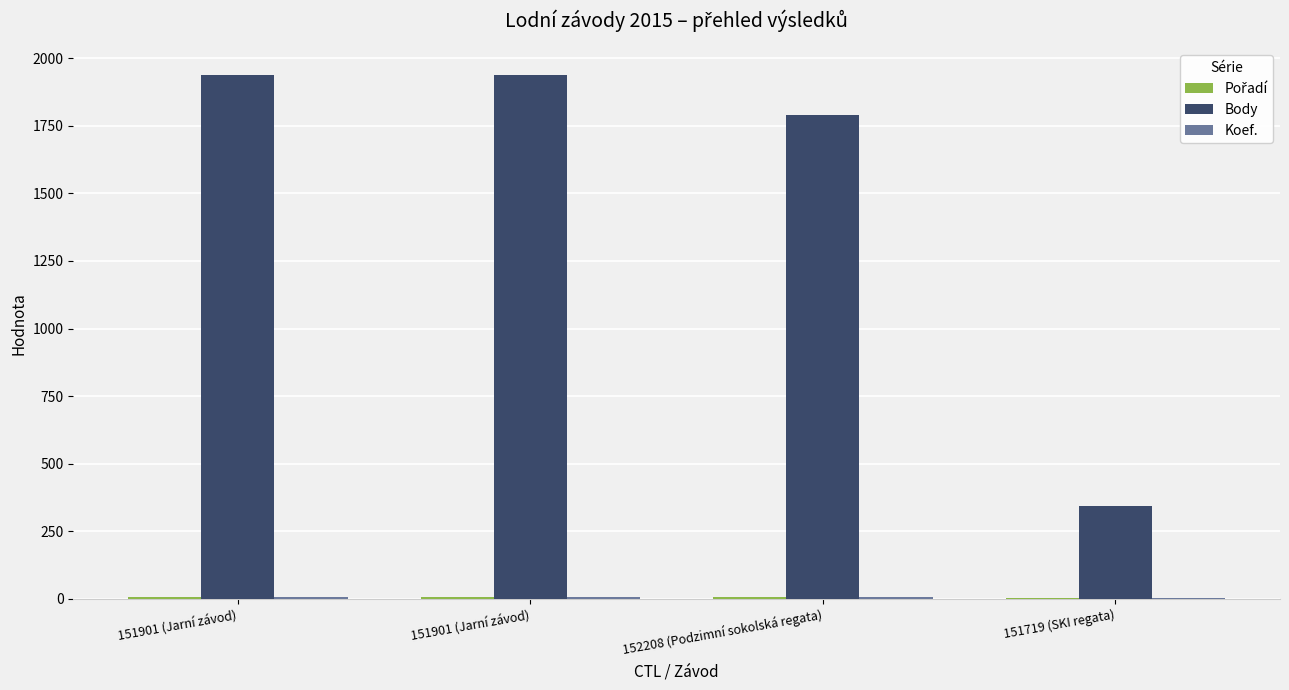

Reading right to left, what are all the values shown in this chart?

Pořadí: 4	7	8	8
Body: 344	1791	1940	1940
Koef.: 1	7	7	7